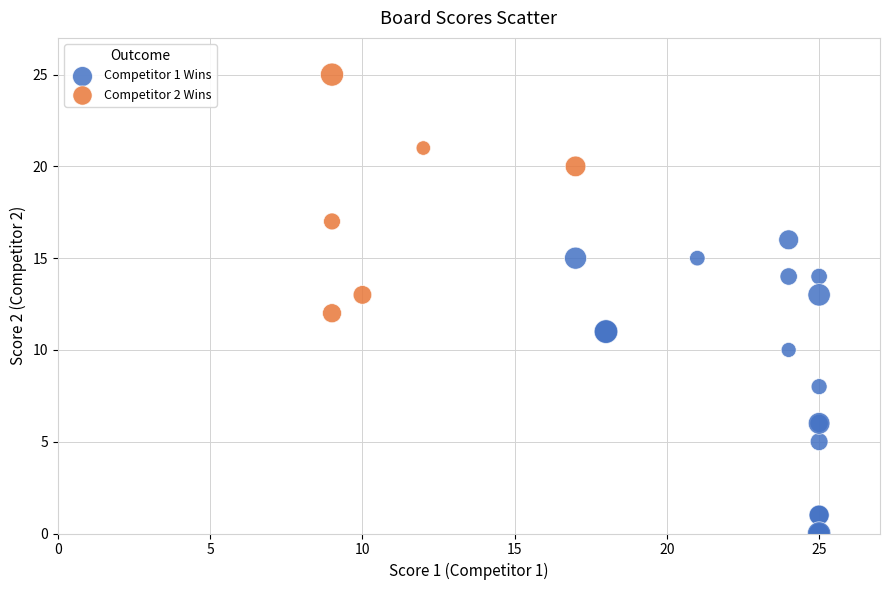

Which series has the largest Y range (max minus min)?

Competitor 1 Wins